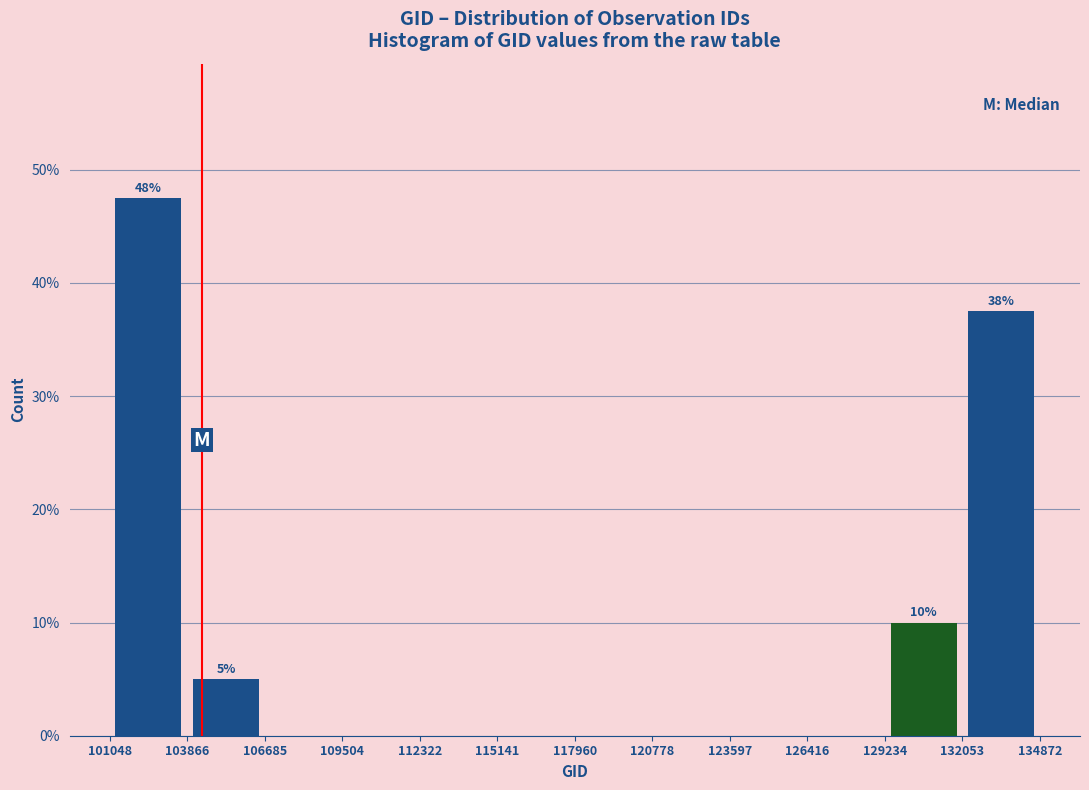

Over which range of the x-axis is the bar tallest?

101048 to 103866